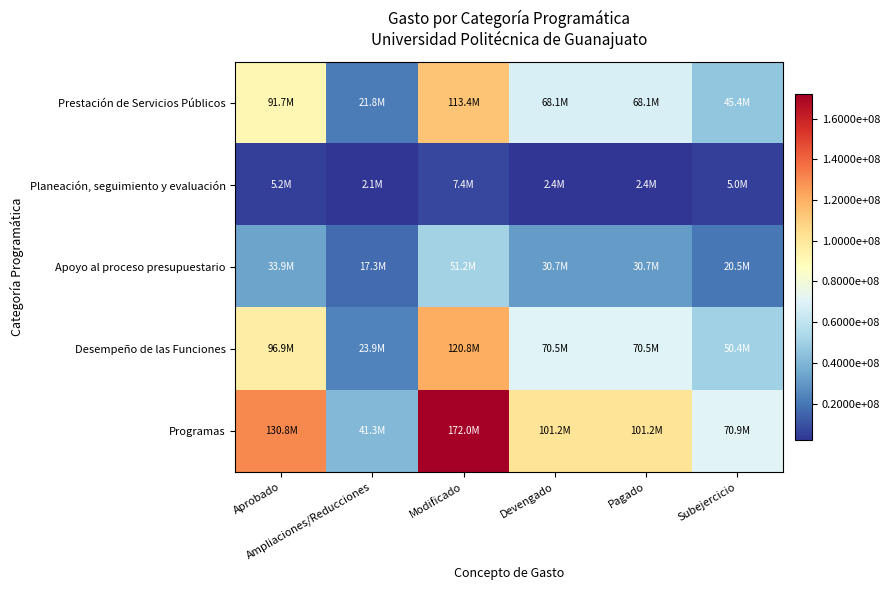

How many categories are shown in the chart?

6